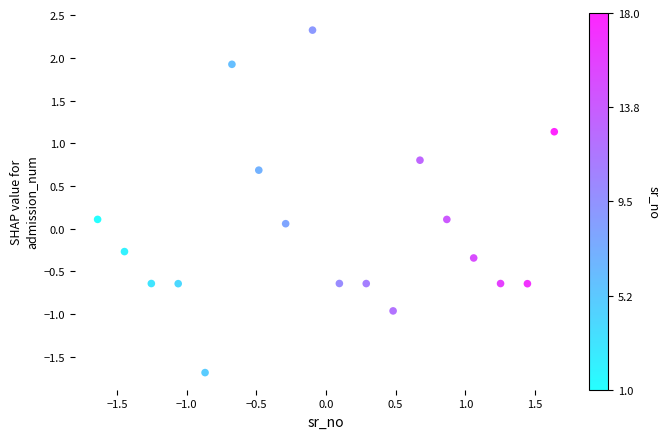

What is the range of X values (max minus min)?

3.3